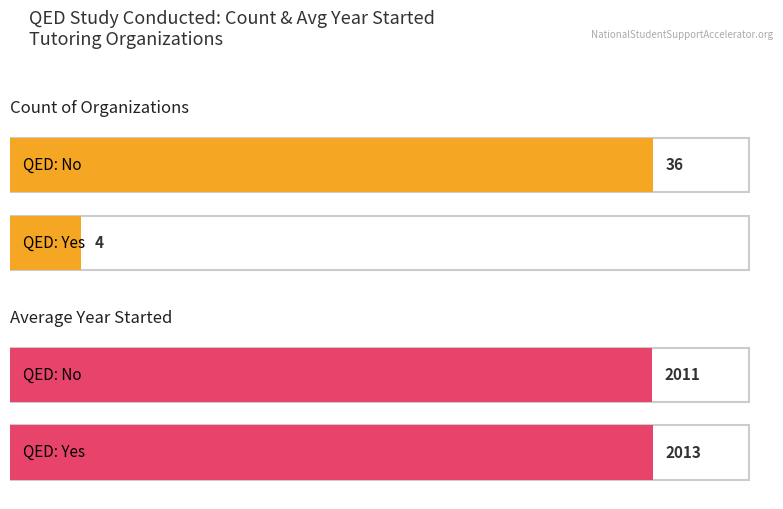

Is it true that No equals 3374 at 21?

False